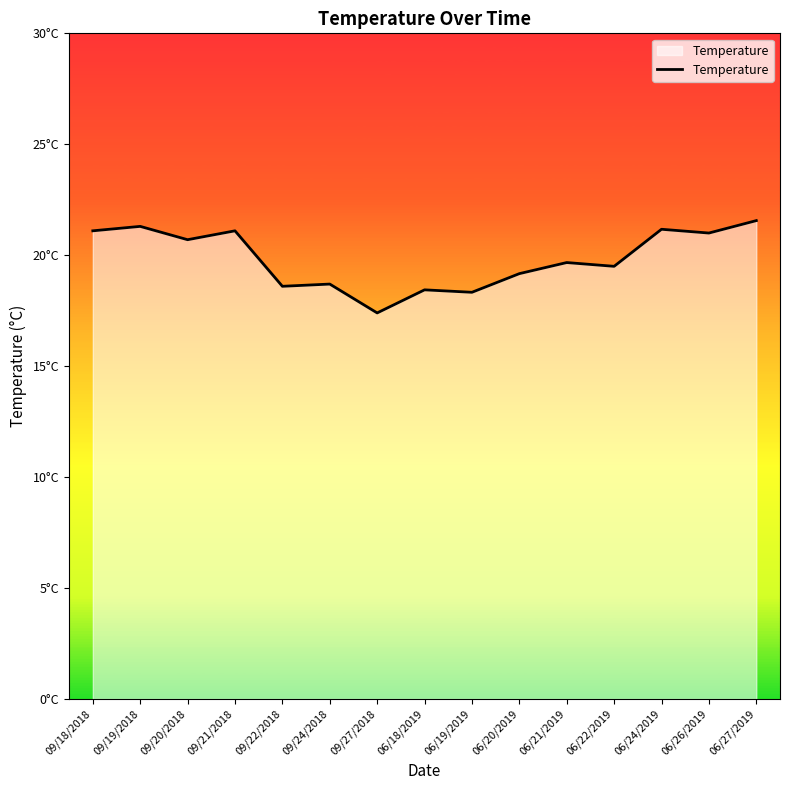

Is this an area chart (filled region under the line)?

Yes